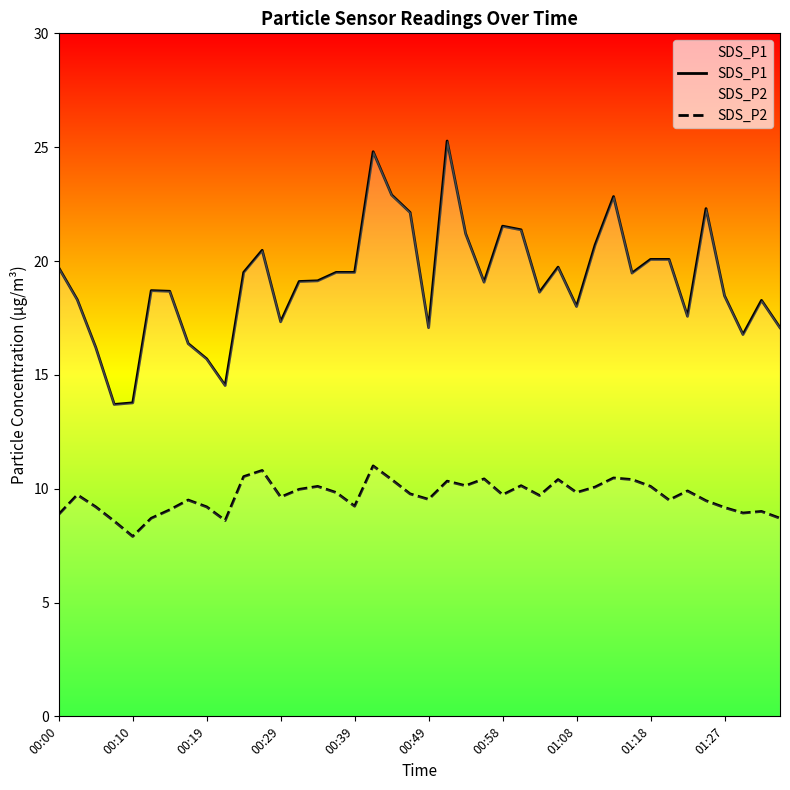

How many values in the SDS_P1 series exceed 19?

22